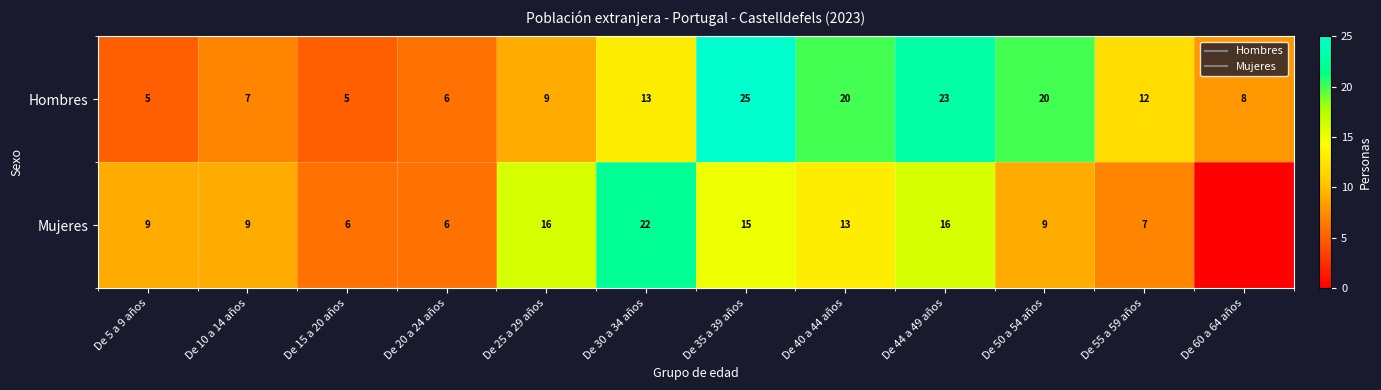

How many series are shown in this chart?

2